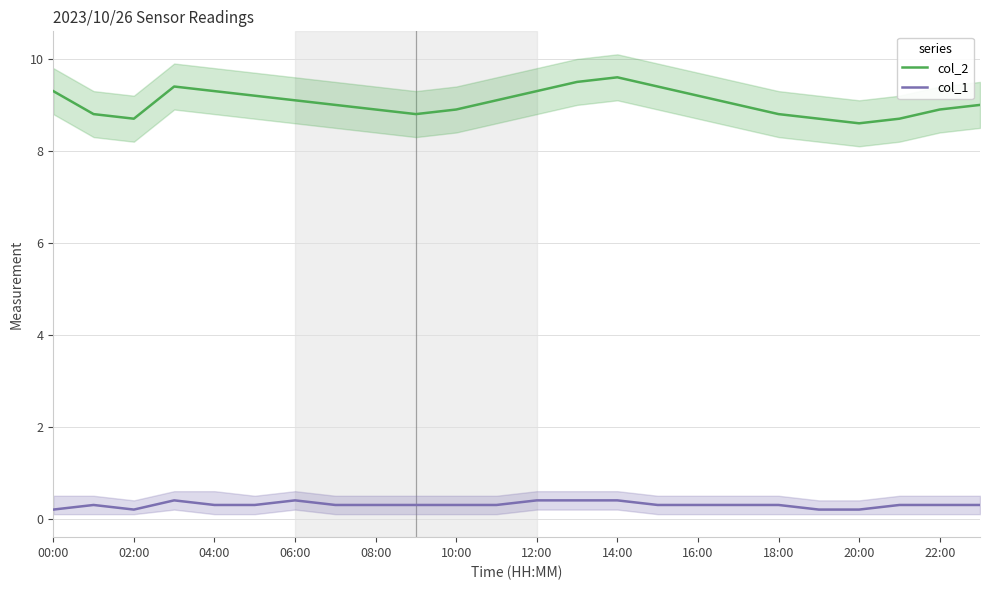

What is the value of the col_2 point at the 17th from the left?

9.2